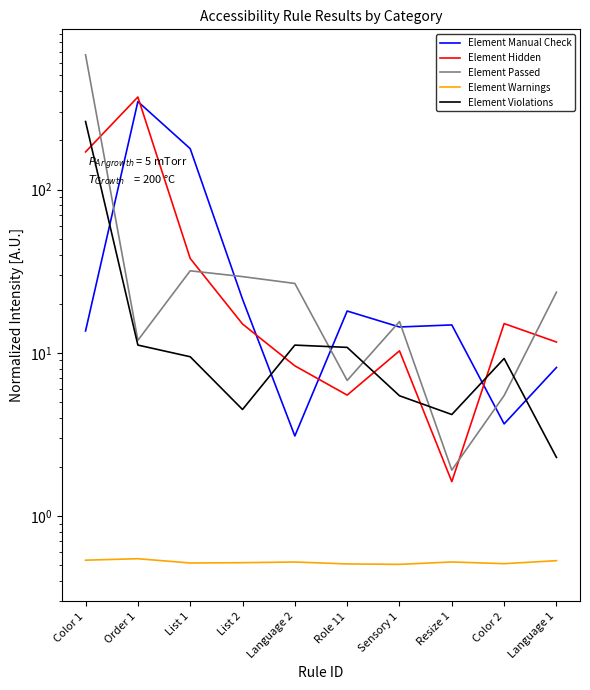

What is the sum of the Element Manual Check values at Sensory 1 and Resize 1?

29.2